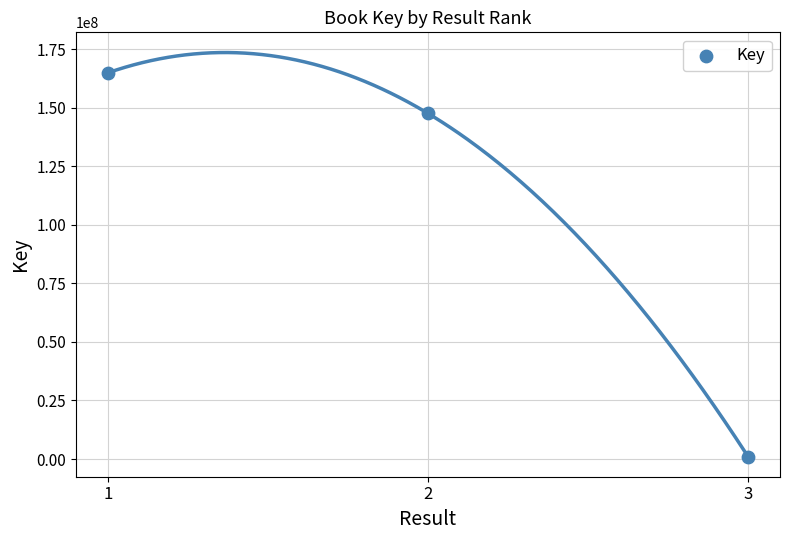

What is the range of Y values (max minus min)?

163938860